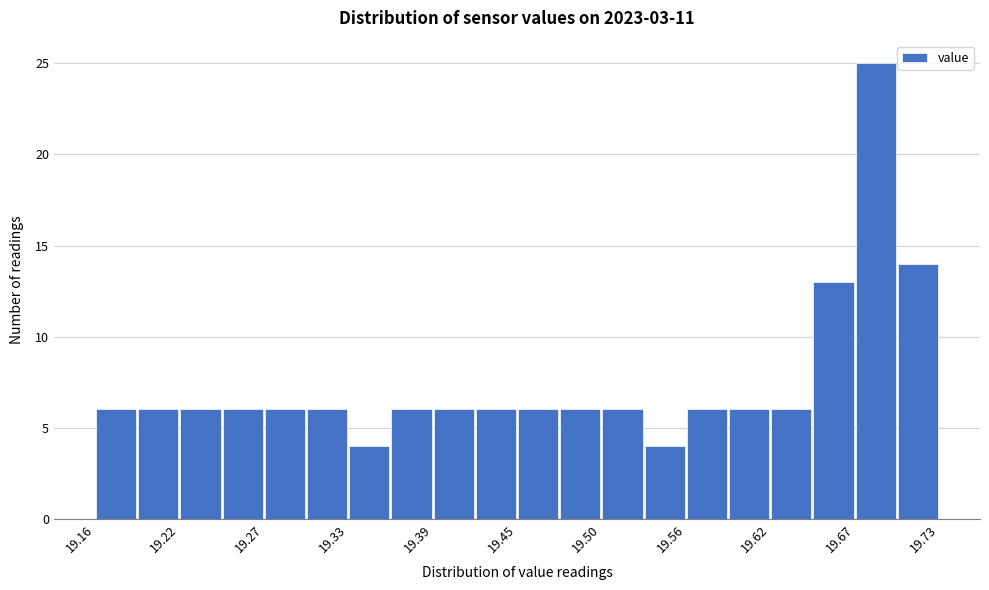

Read against the x-axis, roughly where is the centre of the tallest bar?

19.69